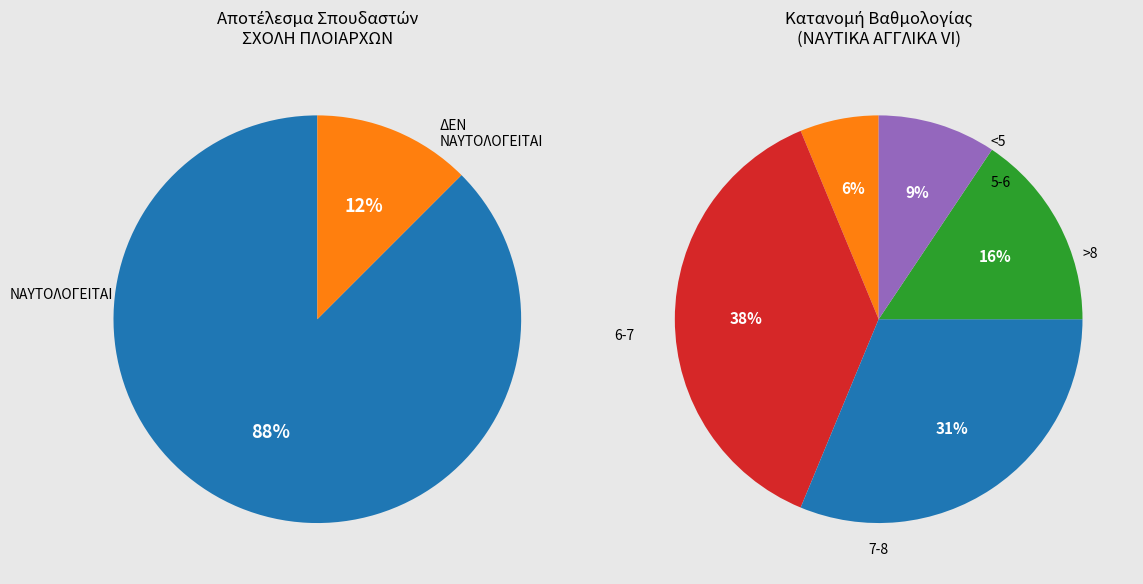

What percentage is NOT represented by ΝΑΥΤΟΛΟΓΕΙΤΑΙ?

12.5%